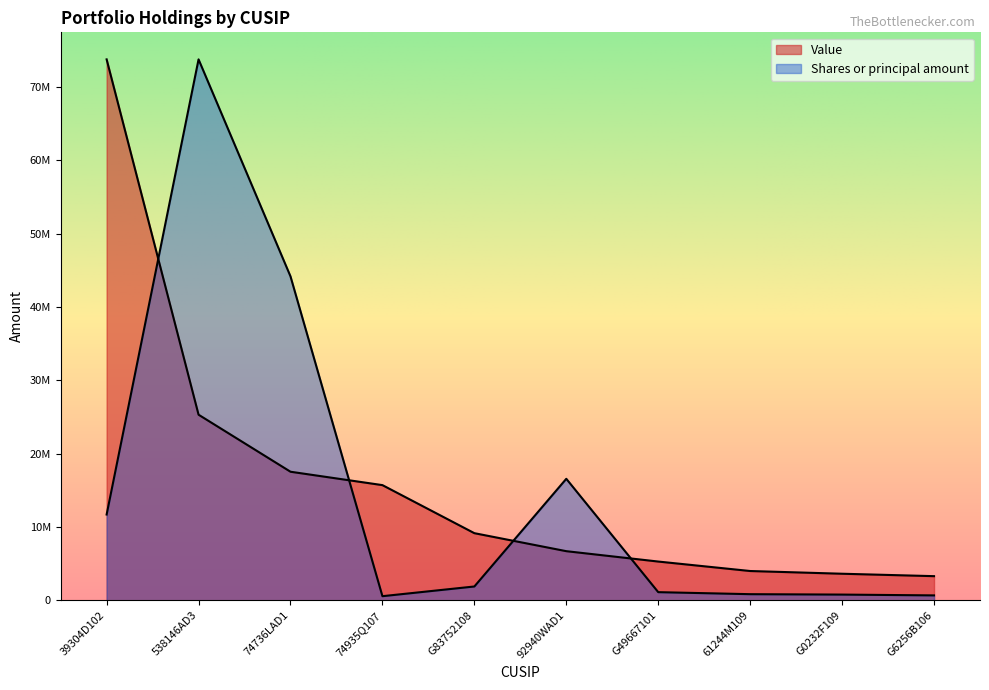

Reading left to right, transcribe all the data shown in this chart.

Value: 39304D102=73746952.0	538146AD3=25299665.0	74736LAD1=17523600.0	74935Q107=15697688.0	G83752108=9146000.0	92940WAD1=6691200.0	G49667101=5277500.0	61244M109=3986250.0	G0232F109=3615500.0	G6256B106=3285000.0
Shares or principal amount: 39304D102=11689355.6	538146AD3=73746952.0	74736LAD1=44159851.5	74935Q107=554566.0	G83752108=1876793.7	92940WAD1=16559944.3	G49667101=1103996.3	61244M109=827997.2	G0232F109=772797.4	G6256B106=662397.8